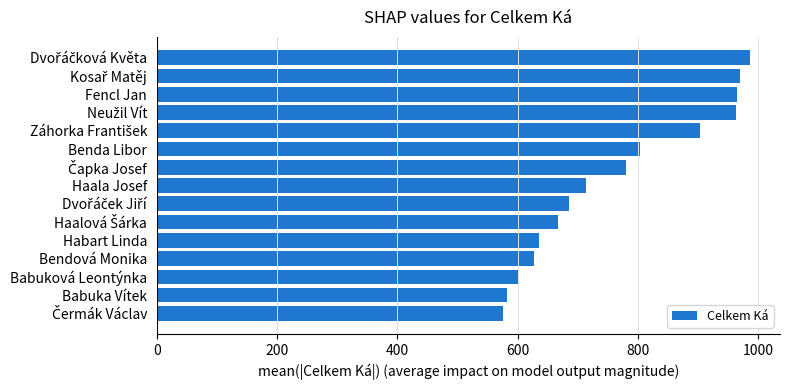

What is the maximum value shown in the chart?

987